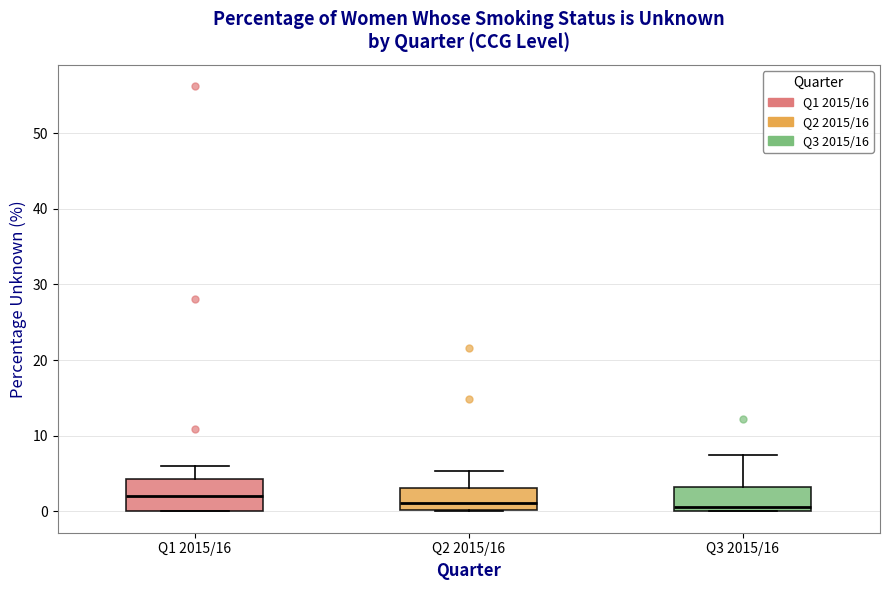

Reading left to right, read every box against the y-axis: the position of its median line, the range the box covers, and the ends of its whiskers. The values are not printed on the chart, so give them approximately, as read against the axis.

Q1 2015/16: median 2, box 0 to 4, whiskers 0 to 6
Q2 2015/16: median 1, box 0 to 3, whiskers 0 to 5
Q3 2015/16: median 1, box 0 to 3, whiskers 0 to 8